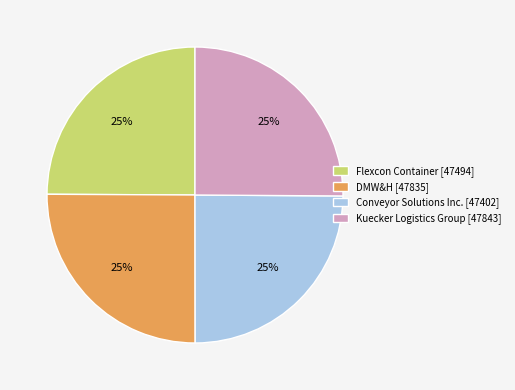

What percentage is the Flexcon Container [47494] slice, to the nearest percent?

25%